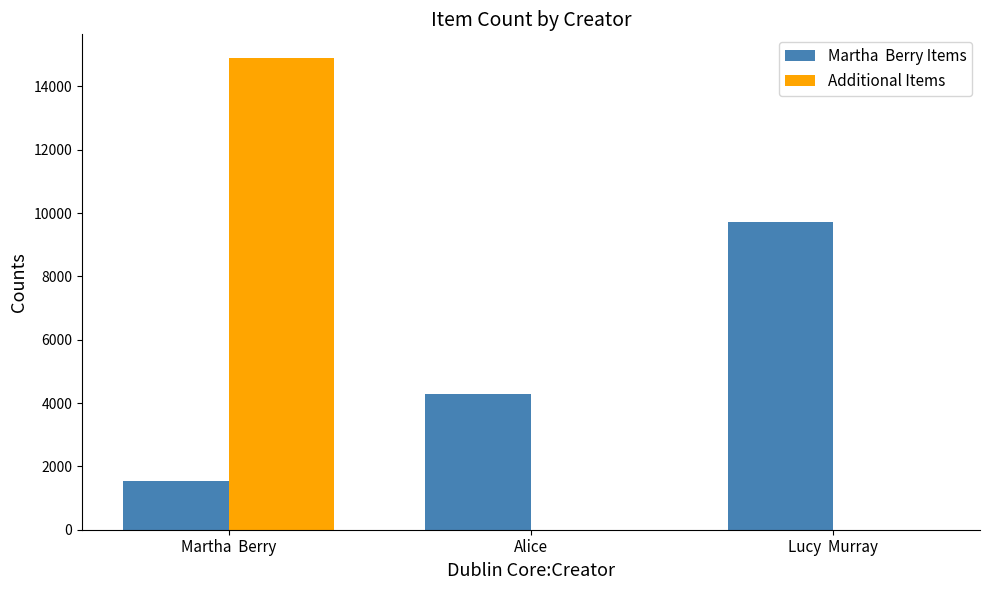

At which category does the chart reach its peak across all series?

Martha  Berry